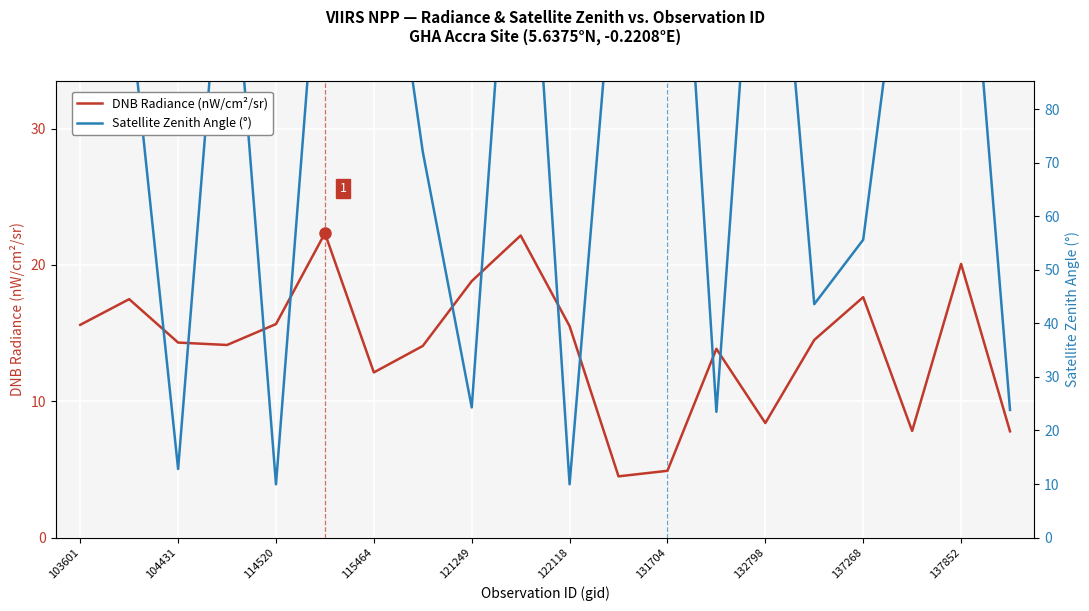

The Satellite Zenith Angle (°) series shows 3.2 at 104431. True or false?

False